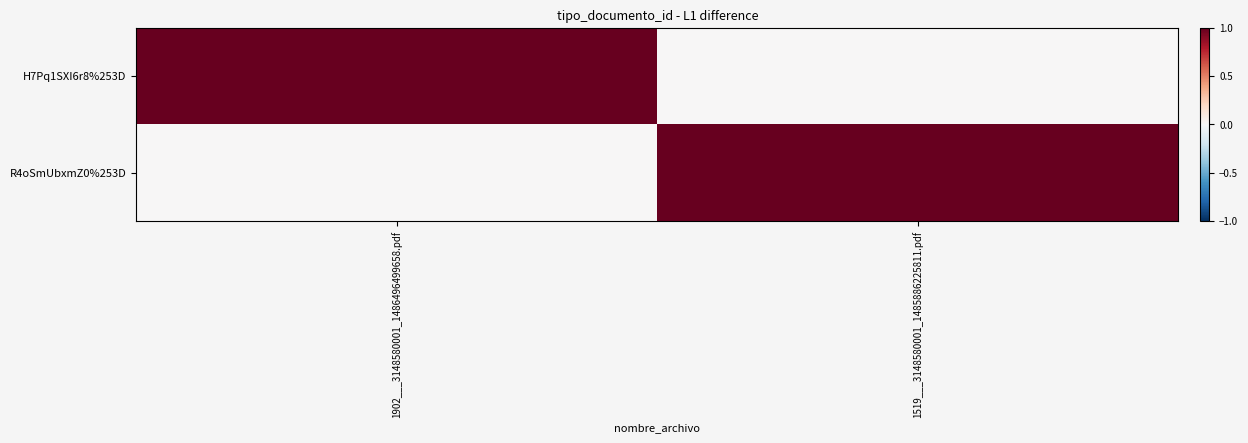

Between 1902___3148580001_1486496499658.pdf and 1519___3148580001_1485886225811.pdf, which series saw the biggest shift?

H7Pq1SXI6r8%253D